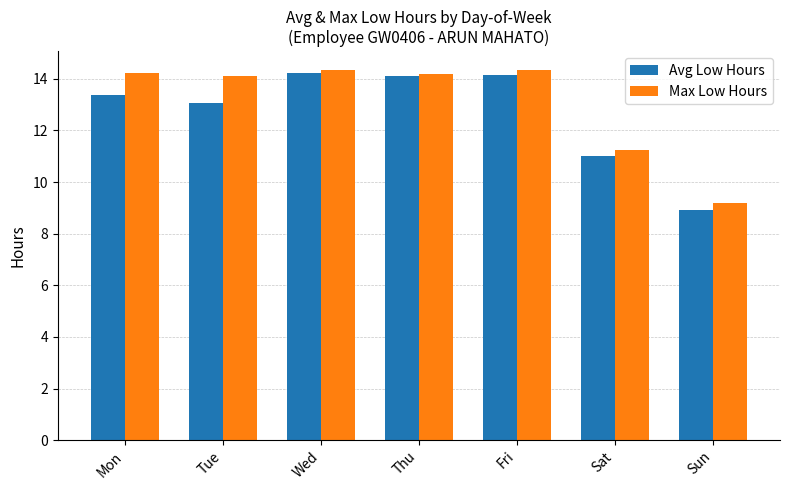

Where is Avg Low Hours nearest to the value 11?

Sat